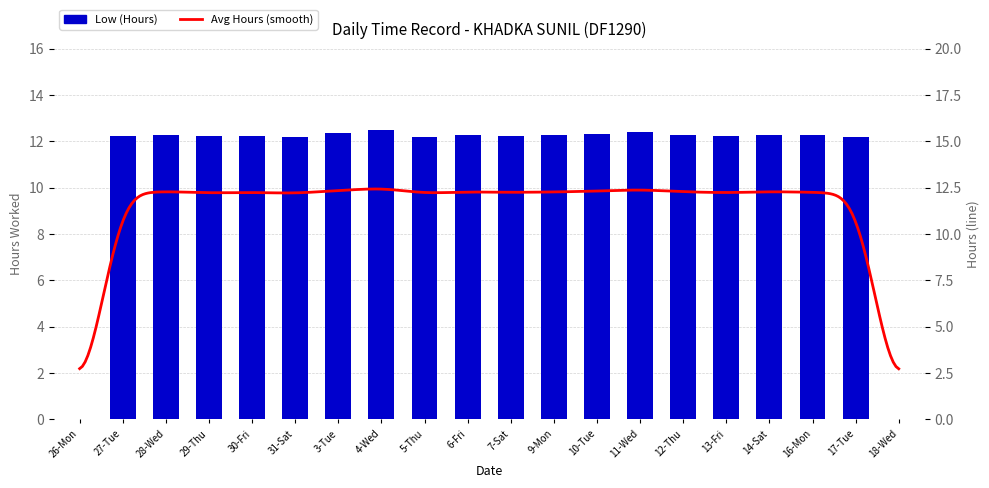

True or false: the data shows 12.3 at 12-Thu.

True